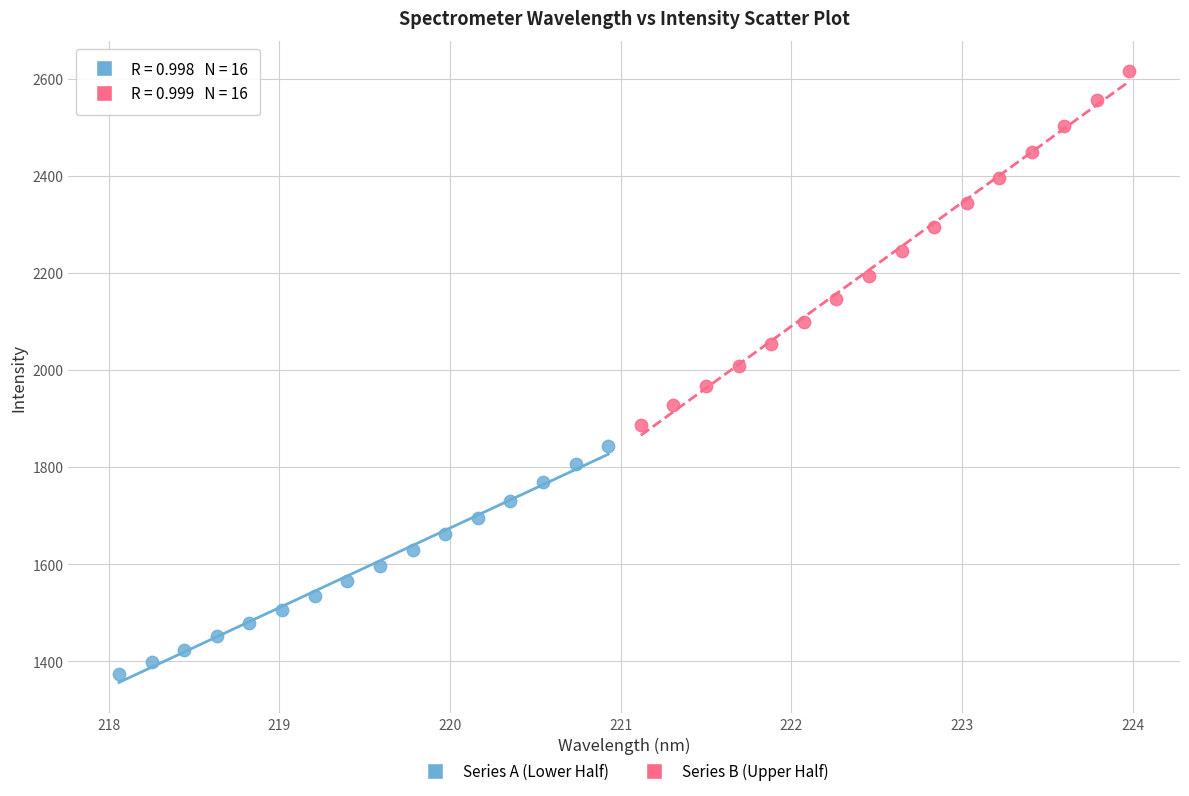

Which series contains the highest Y value?

Series B (Upper Half)